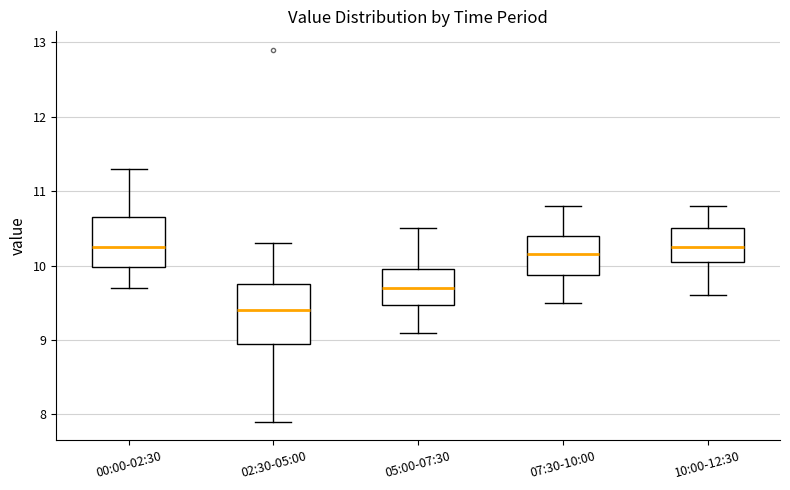

Which box has the lowest median line?

02:30-05:00